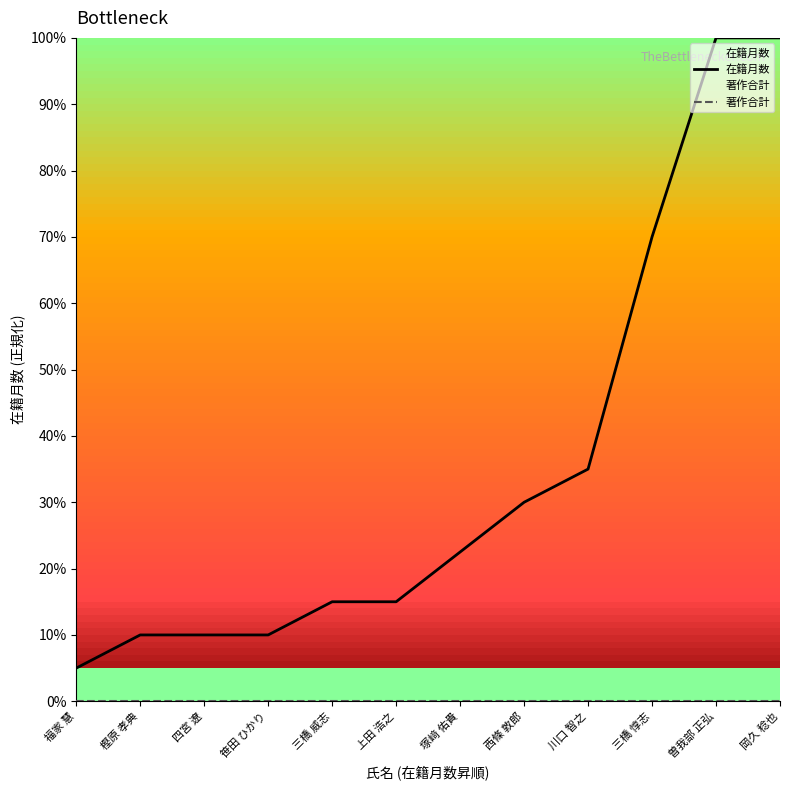

What is the label of the 11th point from the right?

樫原 孝典